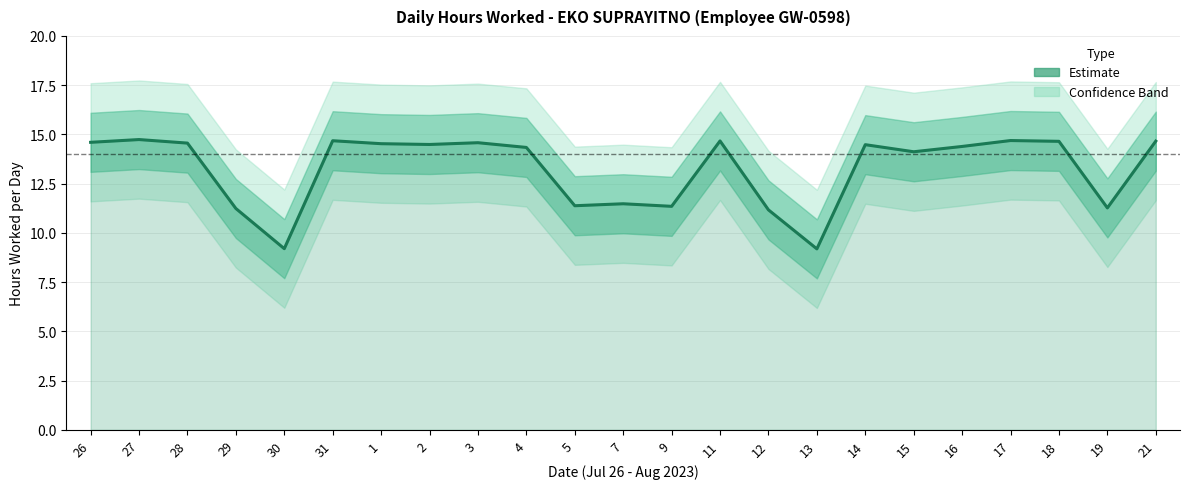

How many lines are shown in the chart?

1